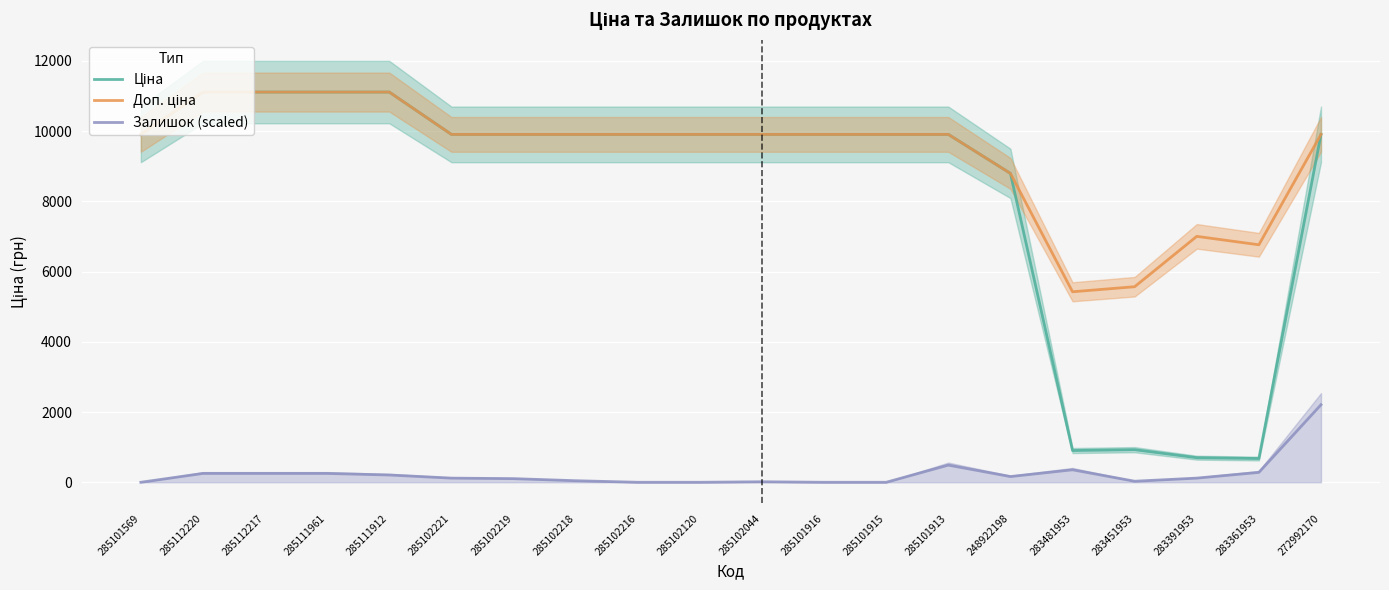

What is the label of the 2nd point from the left?

285112220